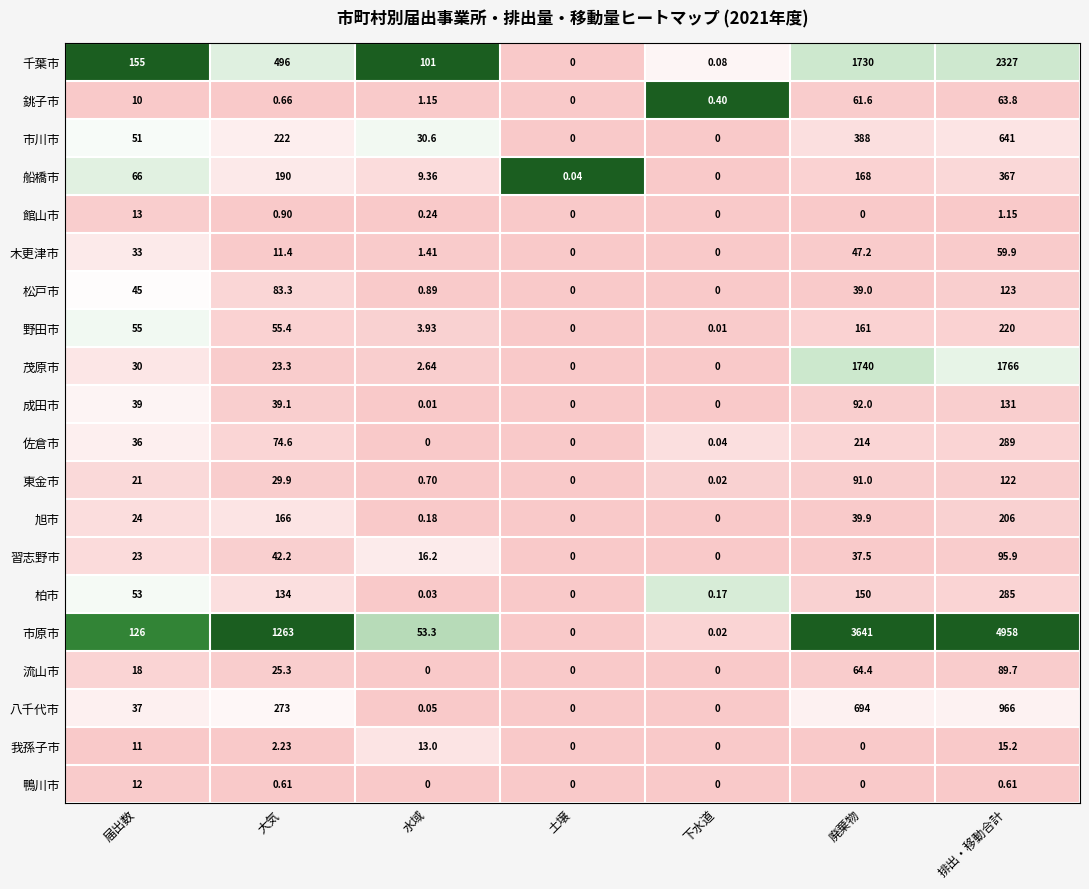

At which label is 館山市 closest to 6?

排出・移動合計